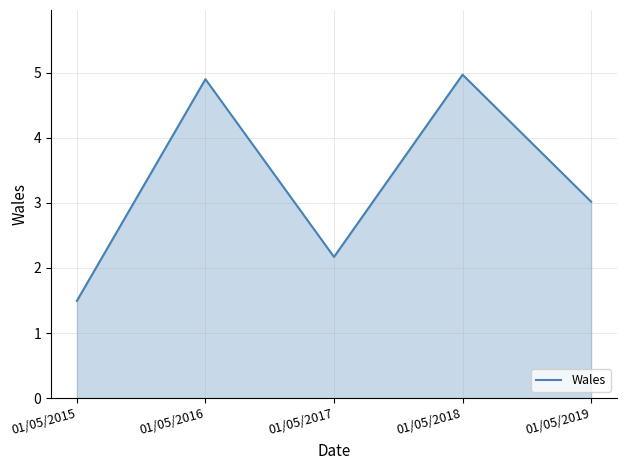

Reading left to right, list all the values displayed in this chart.

01/05/2015=1.5	01/05/2016=4.9	01/05/2017=2.2	01/05/2018=5.0	01/05/2019=3.0